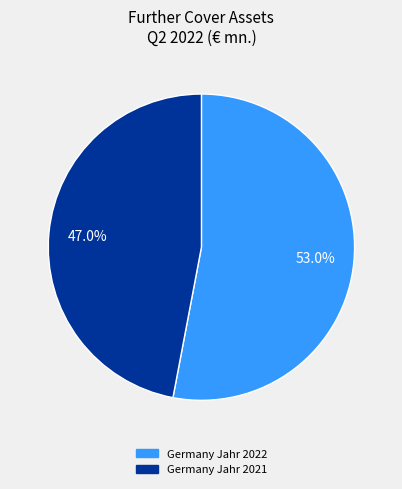

Is there any slice that represents more than half of the pie?

Yes